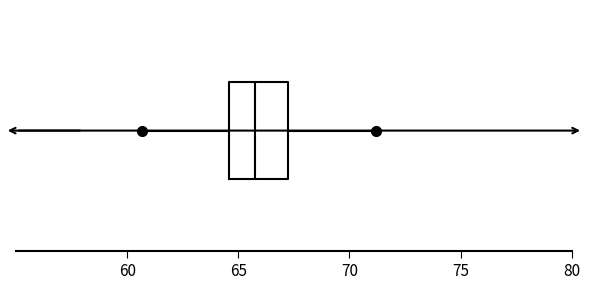

Transcribe this box plot: give where the median line is, the range the box spans, and where the two whiskers end, as read against the x-axis. The values are not printed on the chart, so give them approximately, as read against the axis.

median 66.0, box 64.5 to 67.0, whiskers 61.0 to 71.0